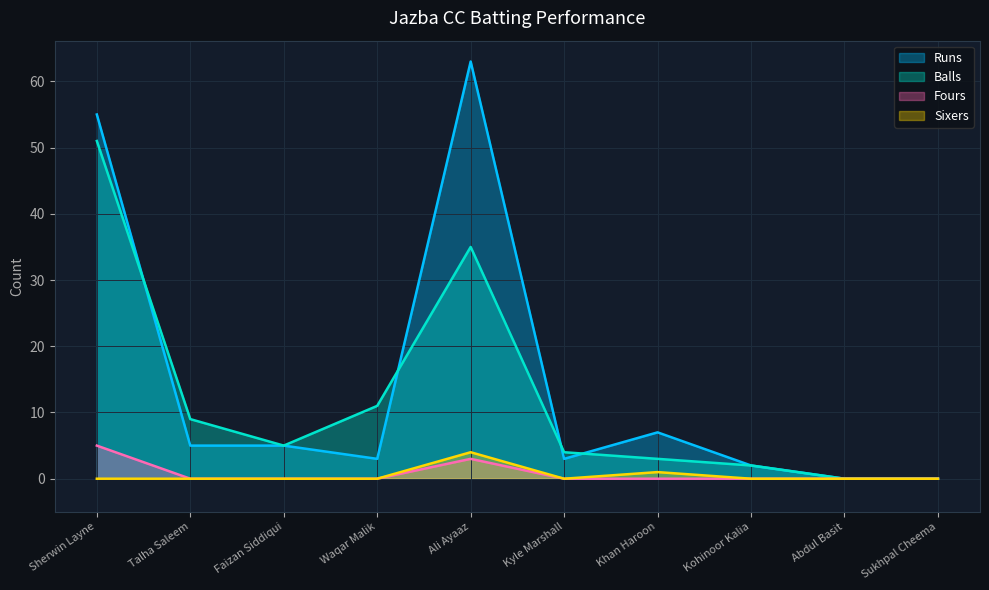

Between Faizan Siddiqui and Sukhpal Cheema, which is larger?

Faizan Siddiqui